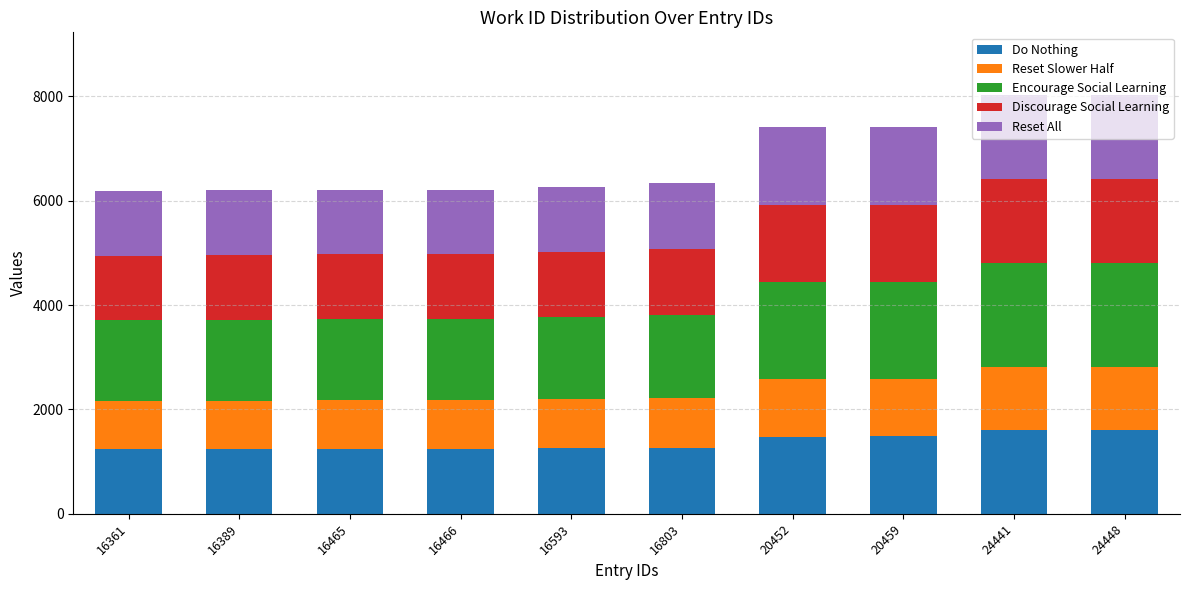

What is the value of the Do Nothing bar at the 2nd from the left?

1239.2